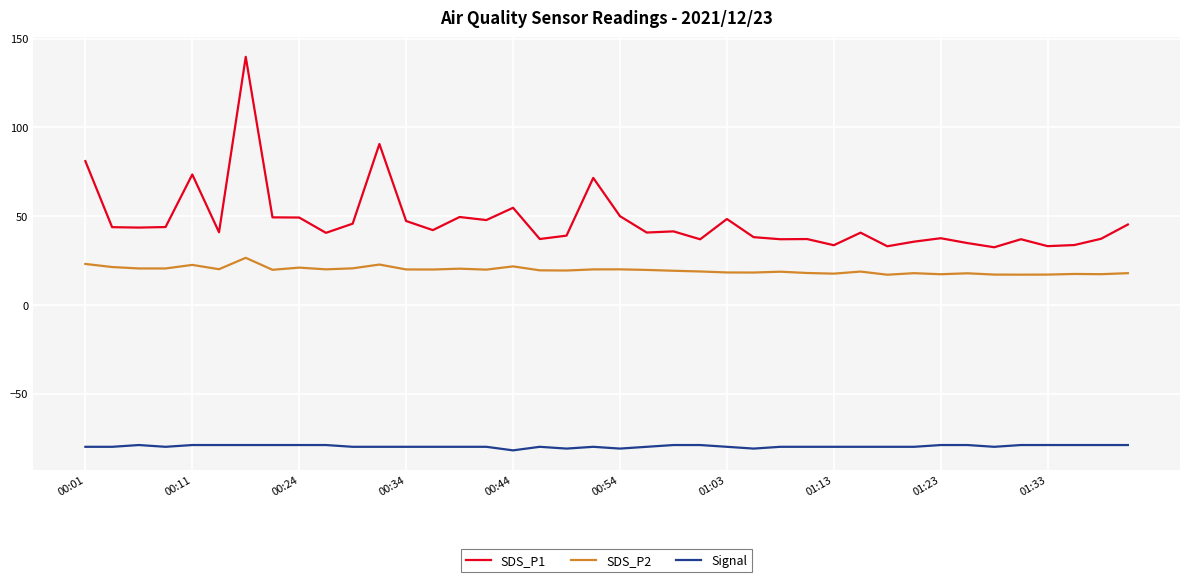

What is the minimum value shown in the chart?

-82.0